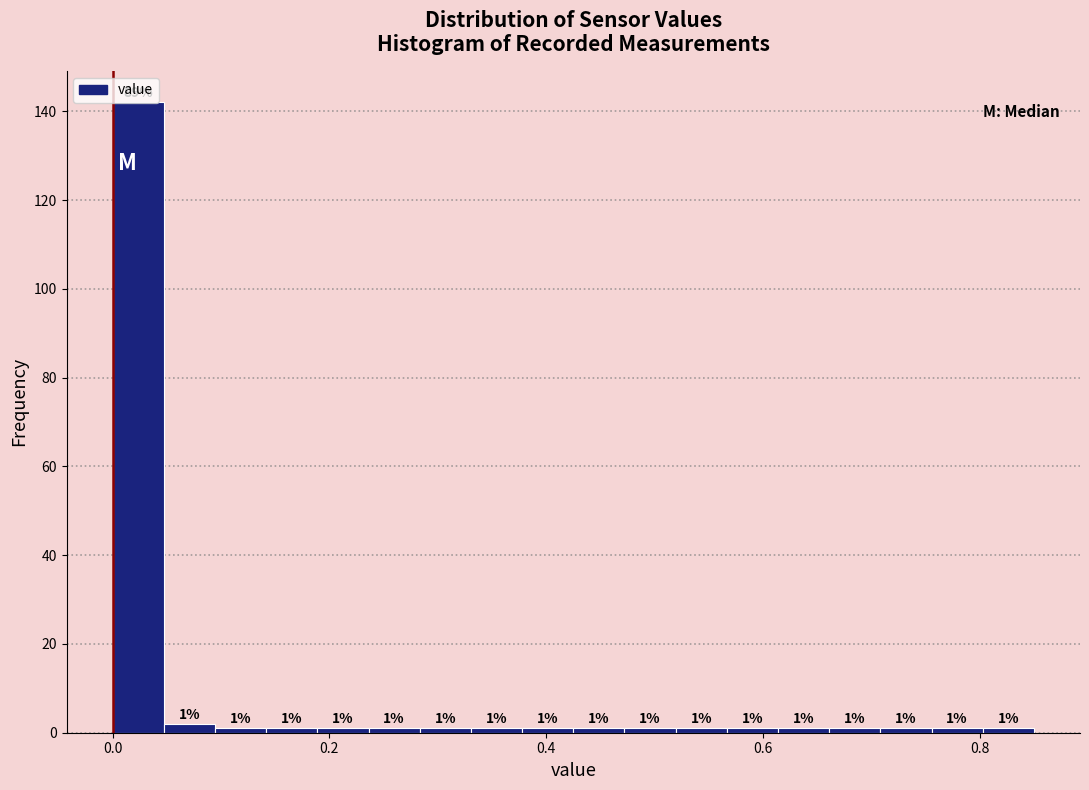

Read against the x-axis, roughly where is the centre of the tallest bar?

0.02